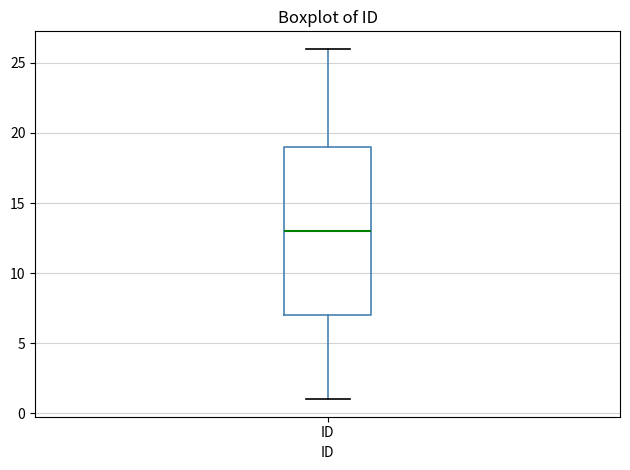

Where is the upper edge of the box for ID on the y-axis? The values are not printed on the chart, so give them approximately, as read against the axis.

19